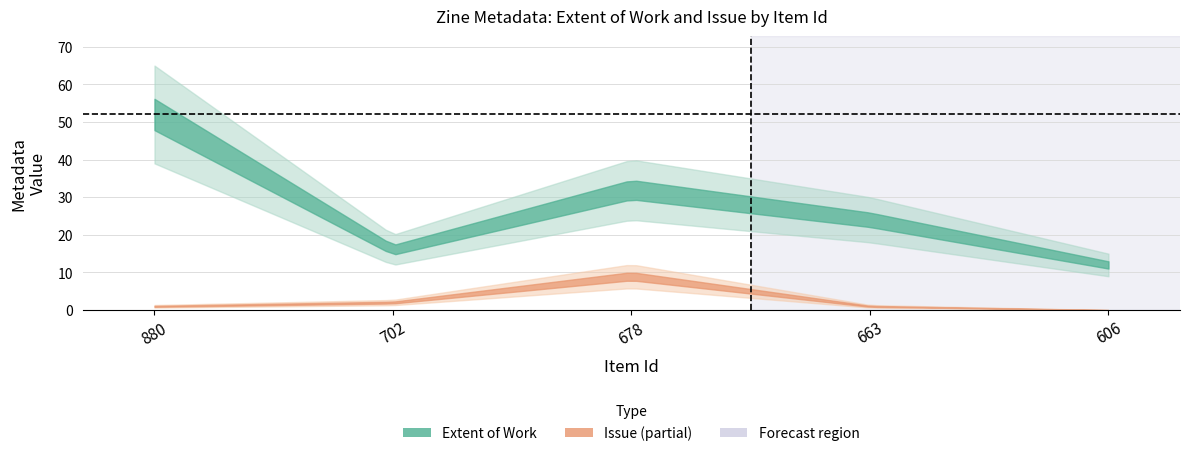

How many interior local valleys does the Extent of Work series have?

1